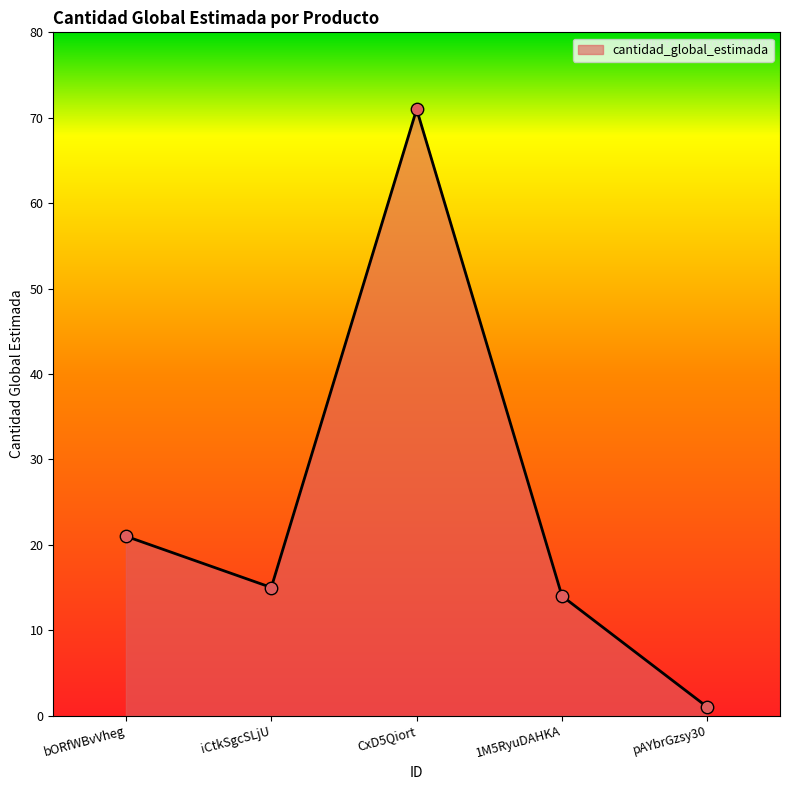

What is the change in value from CxD5Qiort to pAYbrGzsy30?

-70